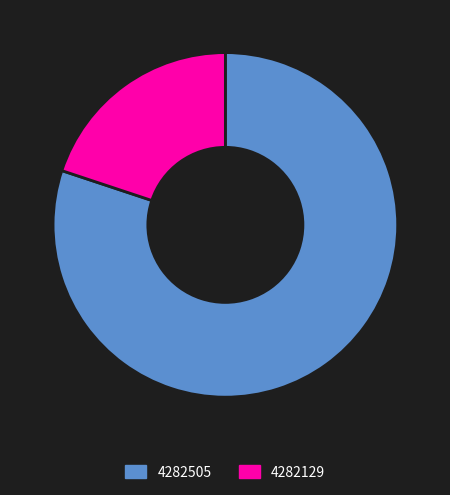

Approximately how many times larger is the value at 4282505 compared to 4282129?

4.0